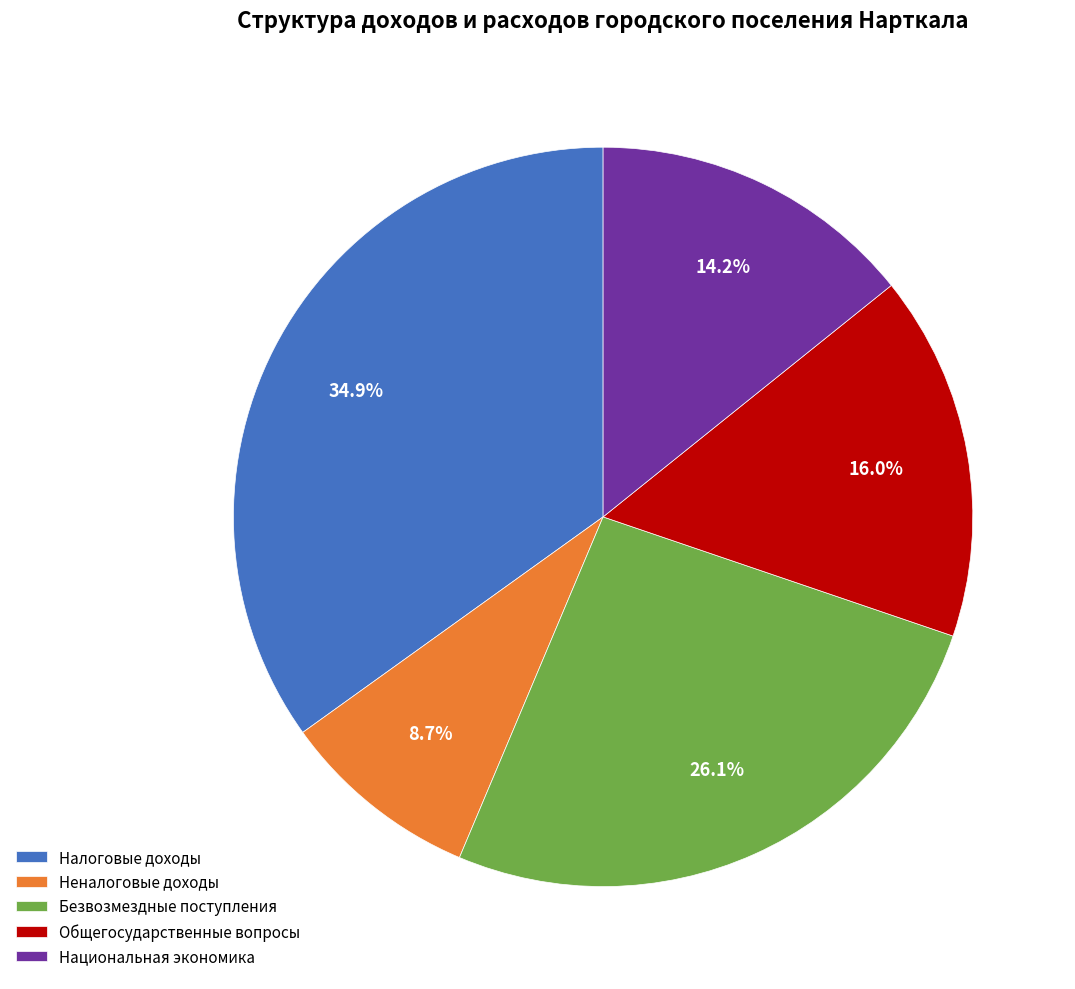

What percentage is the Безвозмездные поступления slice, to the nearest percent?

26%